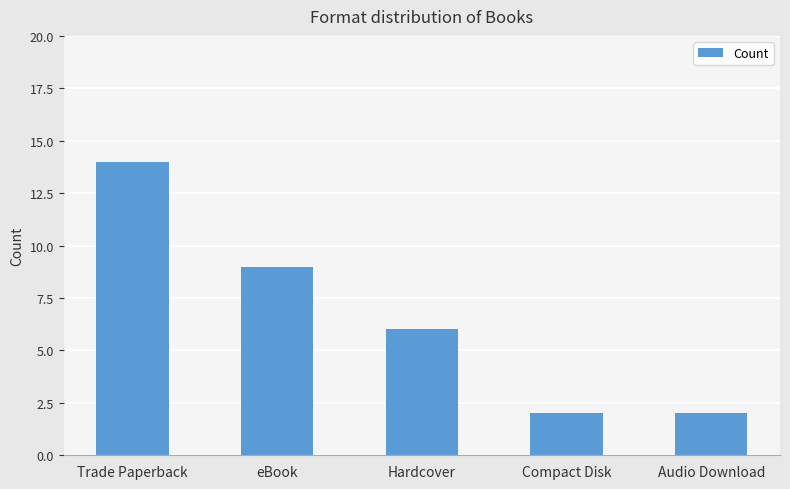

Between Hardcover and Trade Paperback, which is larger?

Trade Paperback